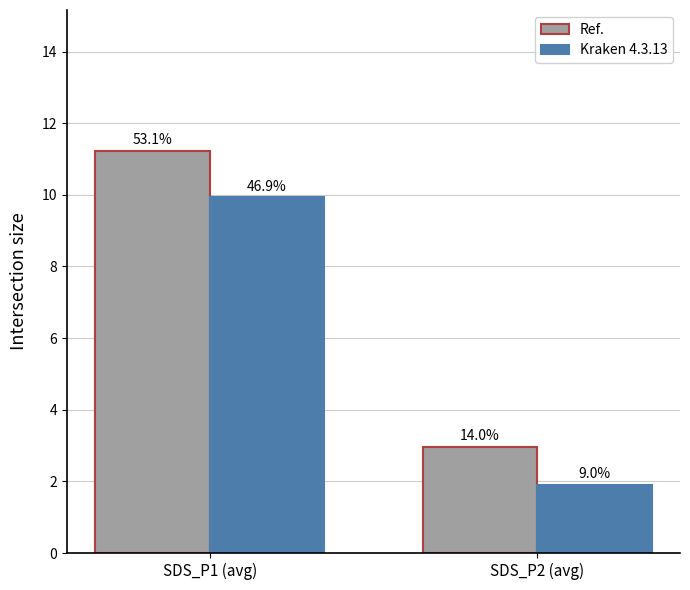

Where does the Ref. series first go above 11?

SDS_P1 (avg)